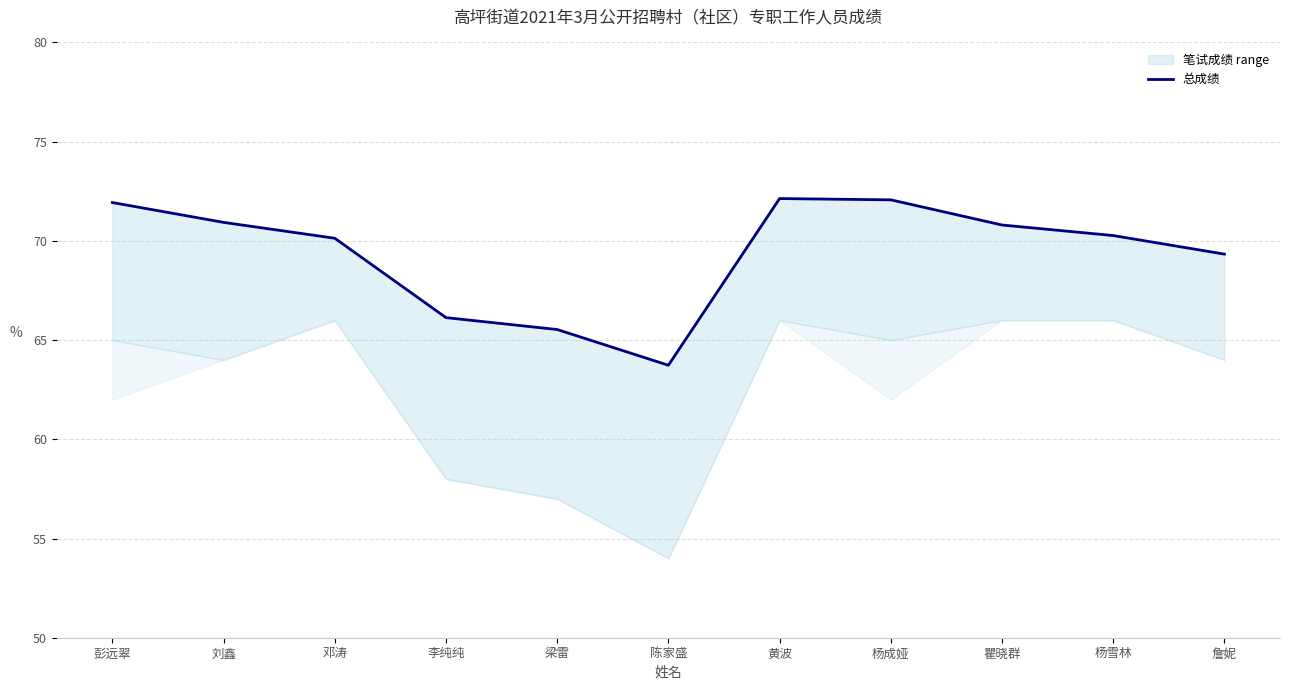

Between 詹妮 and 陈家盛, which is larger?

詹妮